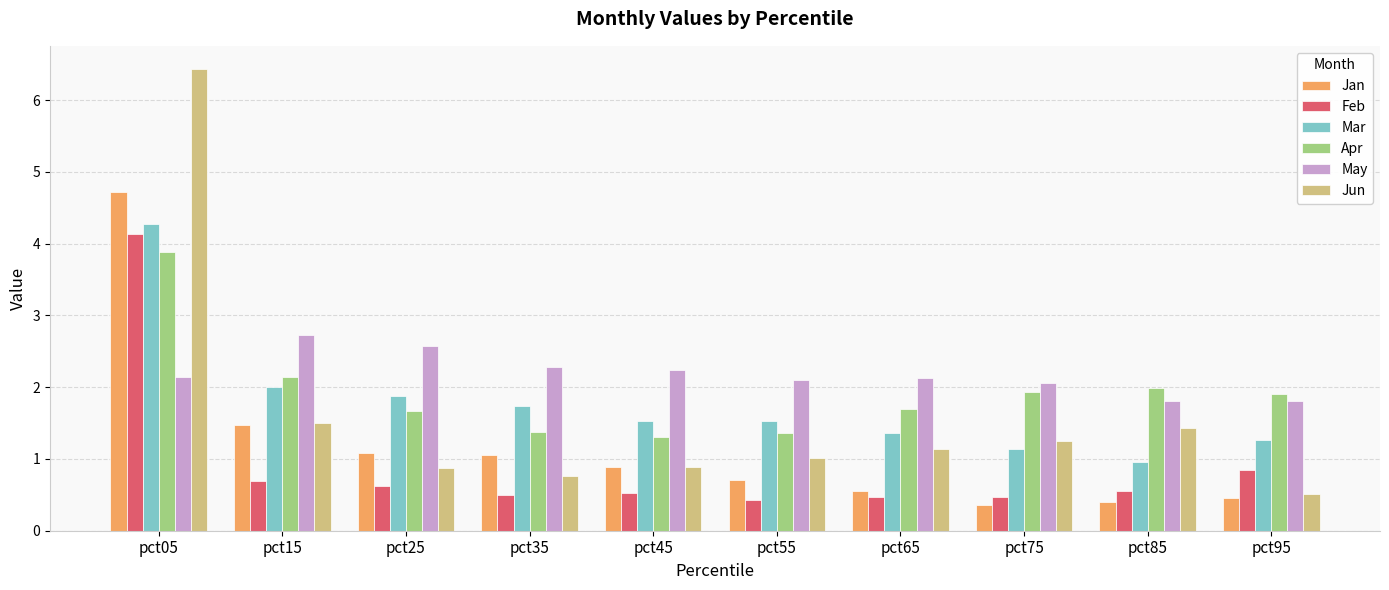

Reading left to right, transcribe all the data shown in this chart.

Jan: pct05=4.7	pct15=1.5	pct25=1.1	pct35=1.1	pct45=0.9	pct55=0.7	pct65=0.5	pct75=0.4	pct85=0.4	pct95=0.5
Feb: pct05=4.1	pct15=0.7	pct25=0.6	pct35=0.5	pct45=0.5	pct55=0.4	pct65=0.5	pct75=0.5	pct85=0.6	pct95=0.8
Mar: pct05=4.3	pct15=2.0	pct25=1.9	pct35=1.7	pct45=1.5	pct55=1.5	pct65=1.4	pct75=1.1	pct85=1.0	pct95=1.3
Apr: pct05=3.9	pct15=2.1	pct25=1.7	pct35=1.4	pct45=1.3	pct55=1.4	pct65=1.7	pct75=1.9	pct85=2.0	pct95=1.9
May: pct05=2.1	pct15=2.7	pct25=2.6	pct35=2.3	pct45=2.2	pct55=2.1	pct65=2.1	pct75=2.1	pct85=1.8	pct95=1.8
Jun: pct05=6.4	pct15=1.5	pct25=0.9	pct35=0.8	pct45=0.9	pct55=1.0	pct65=1.1	pct75=1.3	pct85=1.4	pct95=0.5